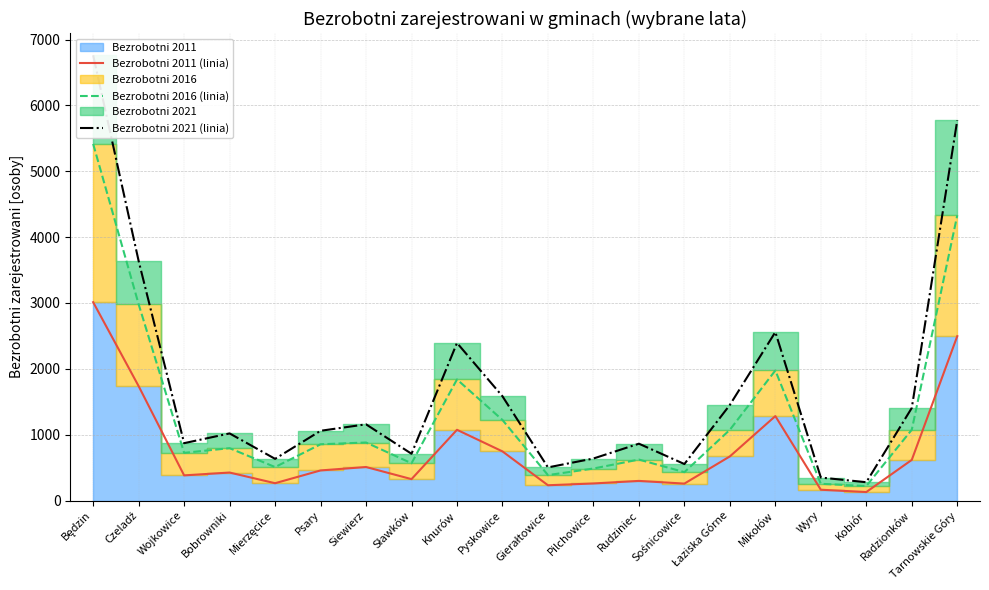

Between Bobrowniki and Mikołów, which series saw the biggest shift?

Bezrobotni 2021 (linia)